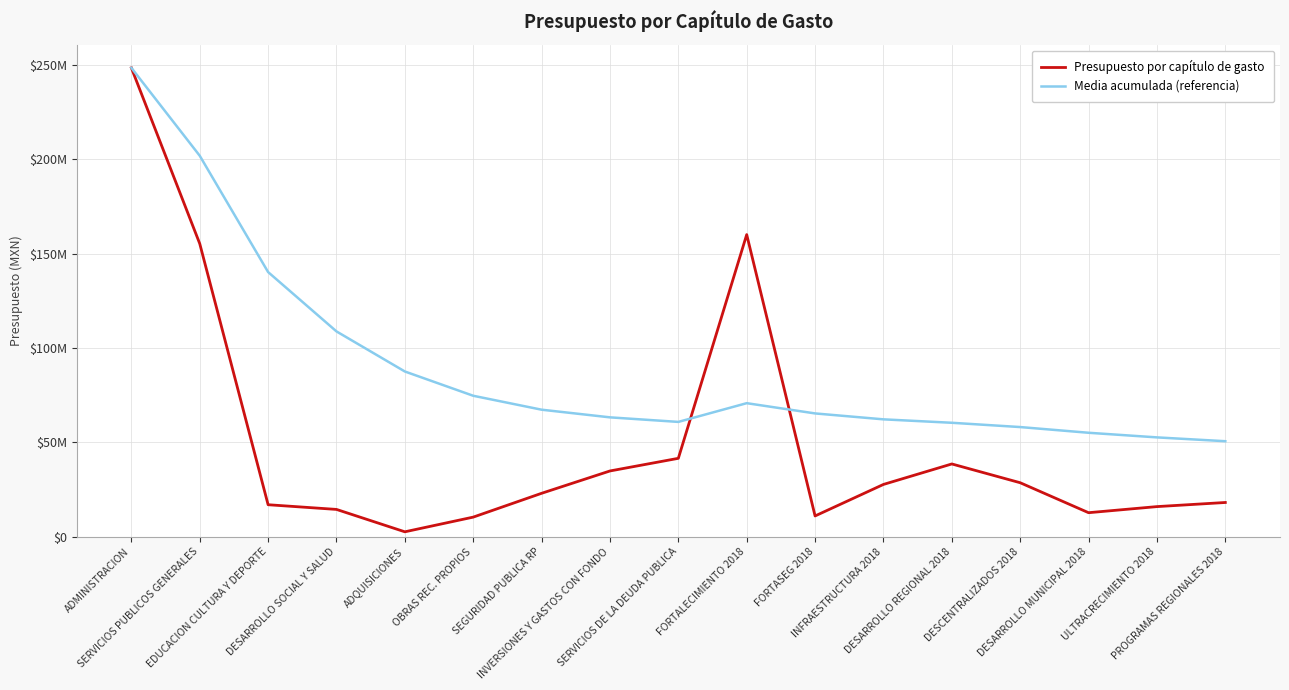

Reading left to right, what are all the values shown in this chart?

Presupuesto por capítulo de gasto: ADMINISTRACION=248396556.3	SERVICIOS PUBLICOS GENERALES=155253793.7	EDUCACION CULTURA Y DEPORTE=16948918.1	DESARROLLO SOCIAL Y SALUD=14464292.1	ADQUISICIONES=2605372.5	OBRAS REC. PROPIOS=10386080.6	SEGURIDAD PUBLICA RP=23005646.9	INVERSIONES Y GASTOS CON FONDO=34835956.2	SERVICIOS DE LA DEUDA PUBLICA=41534378.2	FORTALECIMIENTO 2018=160052107.5	FORTASEG 2018=11004425.3	INFRAESTRUCTURA 2018=27699629.1	DESARROLLO REGIONAL 2018=38550000.0	DESCENTRALIZADOS 2018=28601616.7	DESARROLLO MUNICIPAL 2018=12726008.6	ULTRACRECIMIENTO 2018=15953268.8	PROGRAMAS REGIONALES 2018=18136150.4
Media acumulada (referencia): ADMINISTRACION=248396556.3	SERVICIOS PUBLICOS GENERALES=201825175.0	EDUCACION CULTURA Y DEPORTE=140199756.1	DESARROLLO SOCIAL Y SALUD=108765890.1	ADQUISICIONES=87533786.5	OBRAS REC. PROPIOS=74675835.5	SEGURIDAD PUBLICA RP=67294380.0	INVERSIONES Y GASTOS CON FONDO=63237077.0	SERVICIOS DE LA DEUDA PUBLICA=60825666.1	FORTALECIMIENTO 2018=70748310.2	FORTASEG 2018=65317047.9	INFRAESTRUCTURA 2018=62182263.0	DESARROLLO REGIONAL 2018=60364396.7	DESCENTRALIZADOS 2018=58095626.7	DESARROLLO MUNICIPAL 2018=55070985.5	ULTRACRECIMIENTO 2018=52626128.2	PROGRAMAS REGIONALES 2018=50597305.9